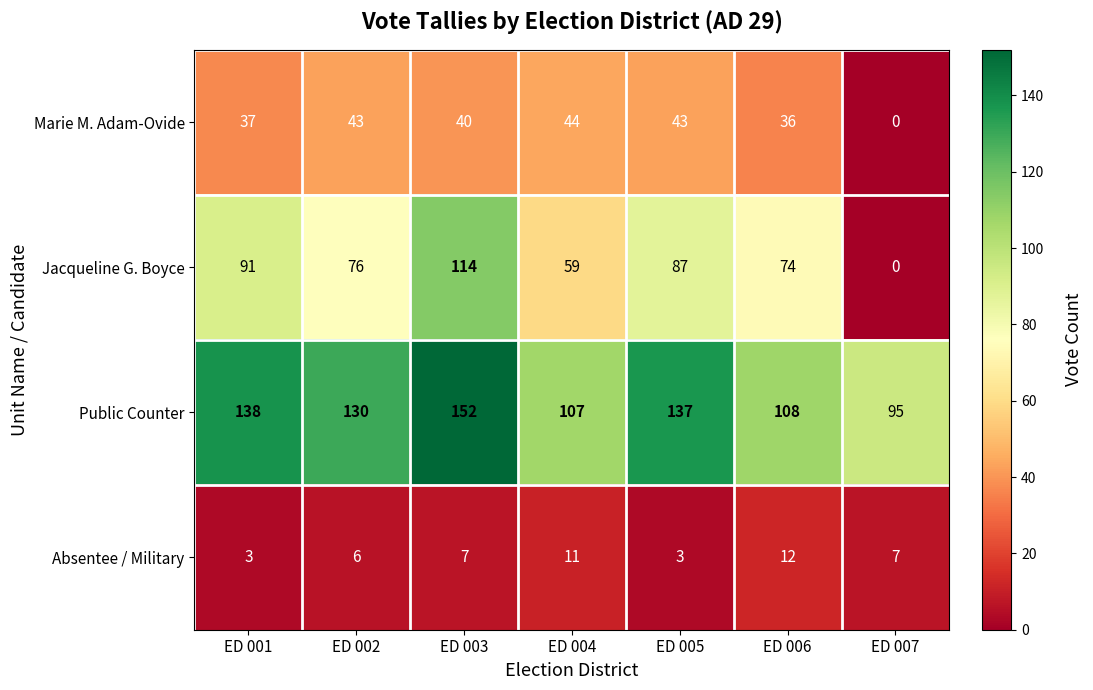

What is the highest value of the Jacqueline G. Boyce series?

114